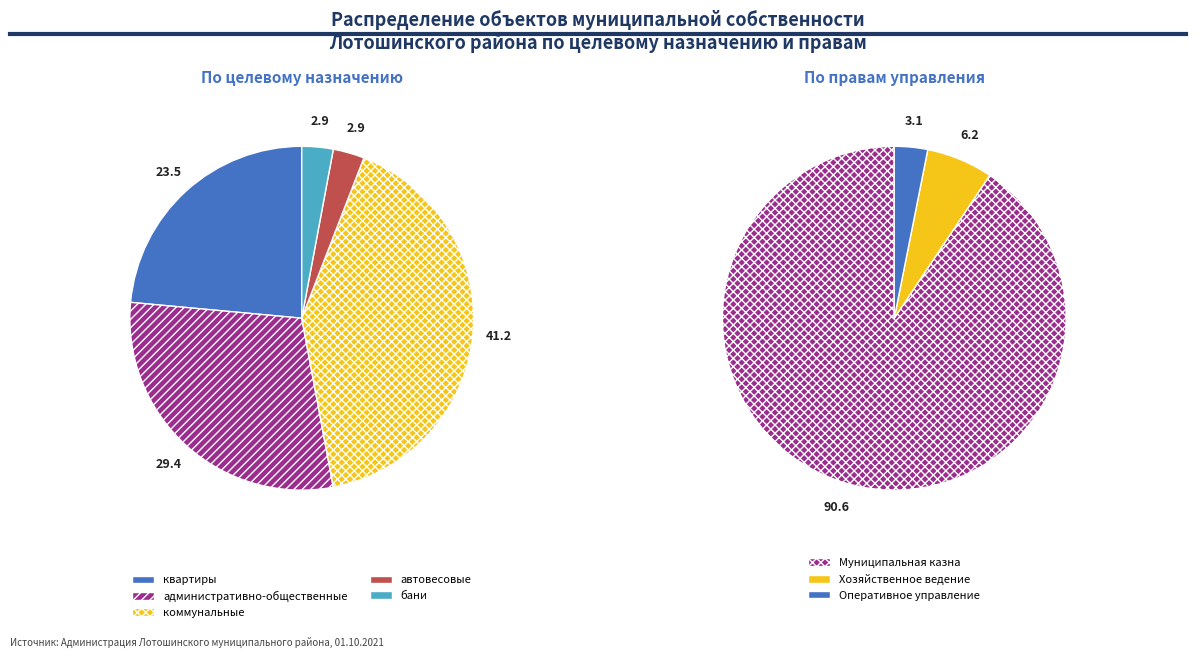

Is it true that бани is 3% of the pie?

True